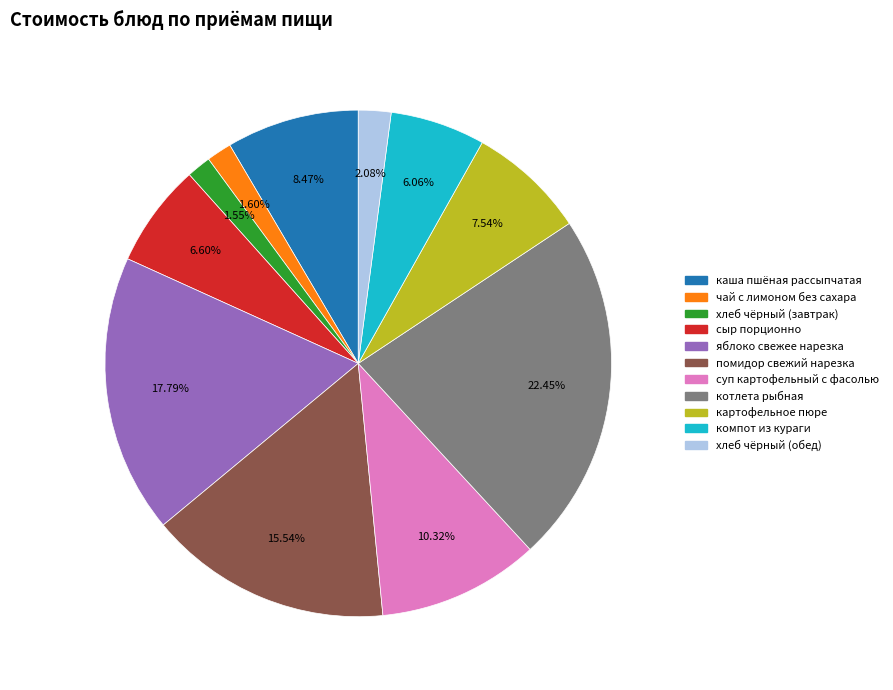

How many segments does this pie chart have?

11